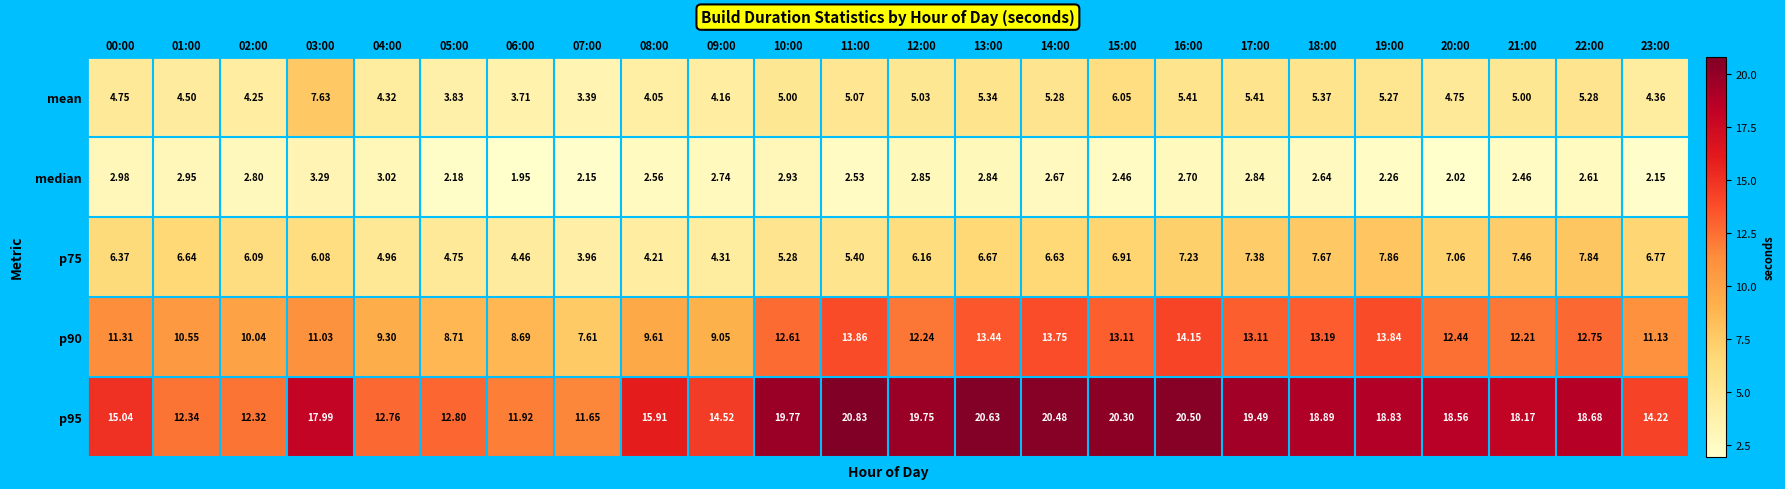

Which series changed the most between 10:00 and 12:00?

p75